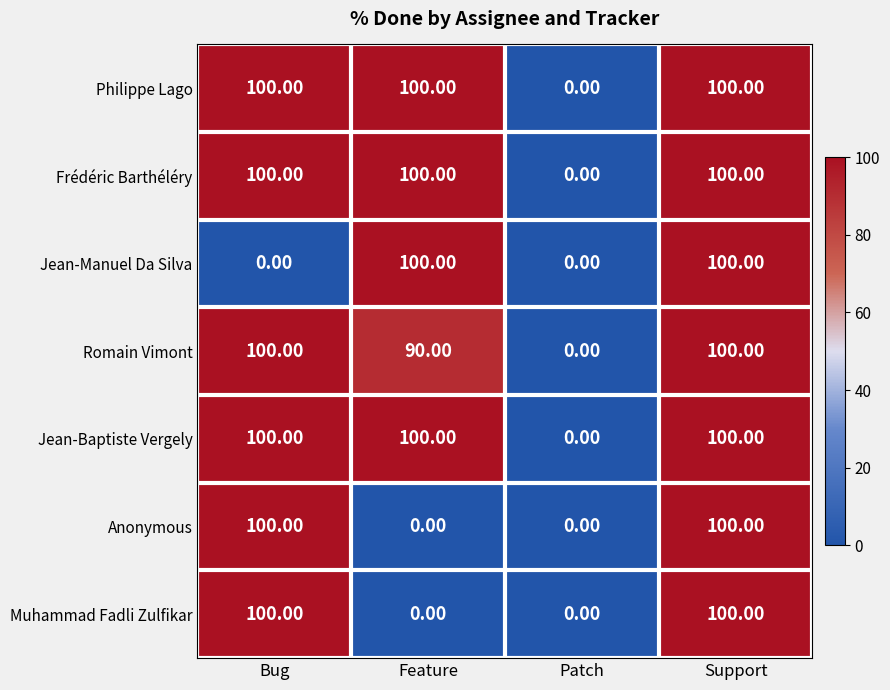

At which label is Romain Vimont closest to 50?

Feature